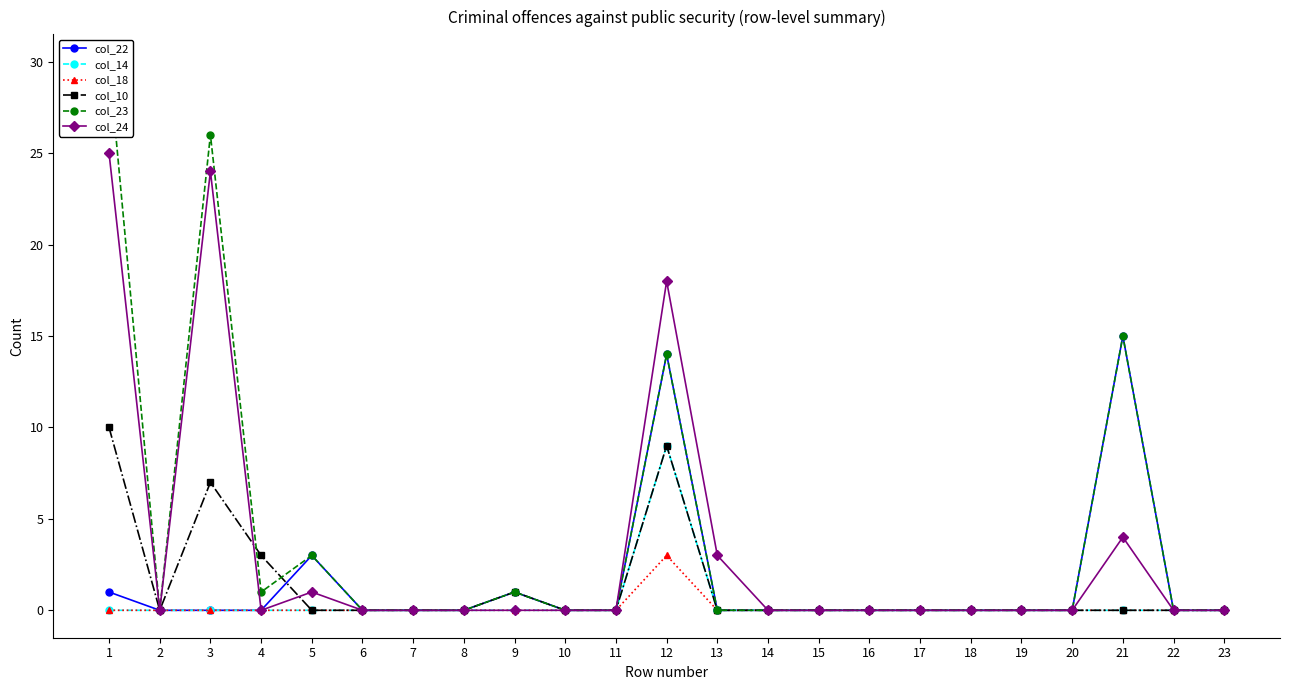

True or false: col_23 and col_10 intersect in this chart.

True